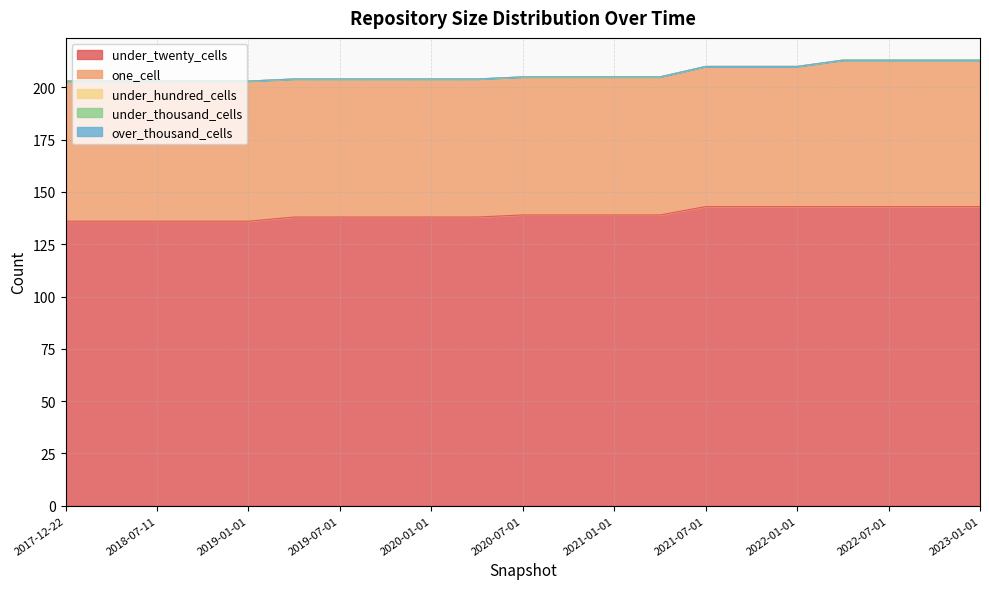

What position from the right is 2023-01-01?

1